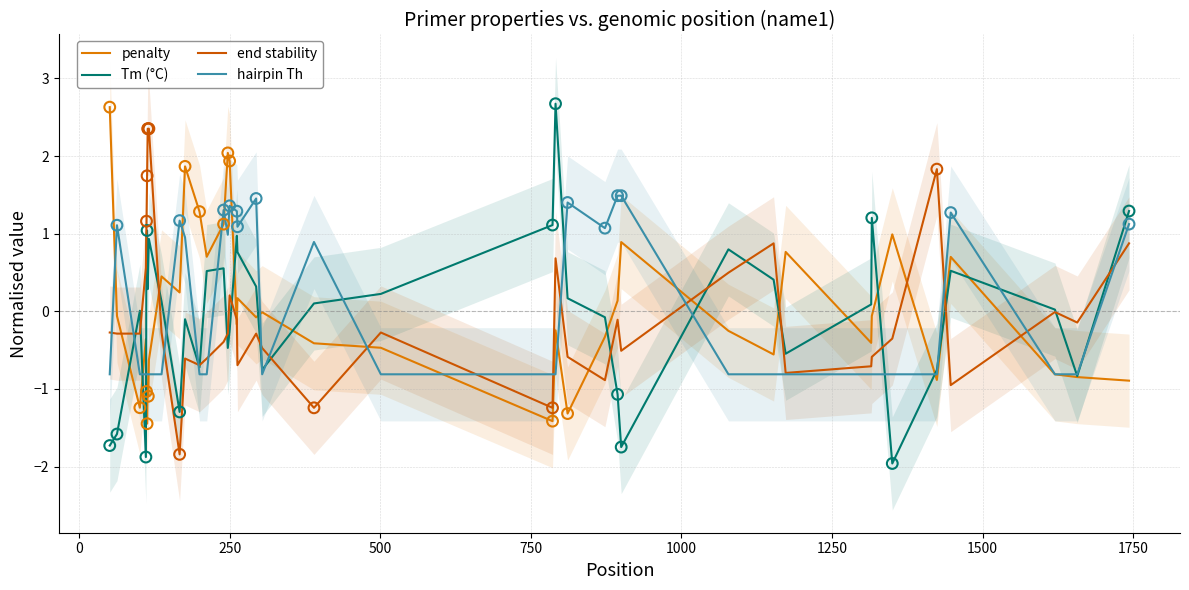

At how many categories does at least one series exceed 2?

6